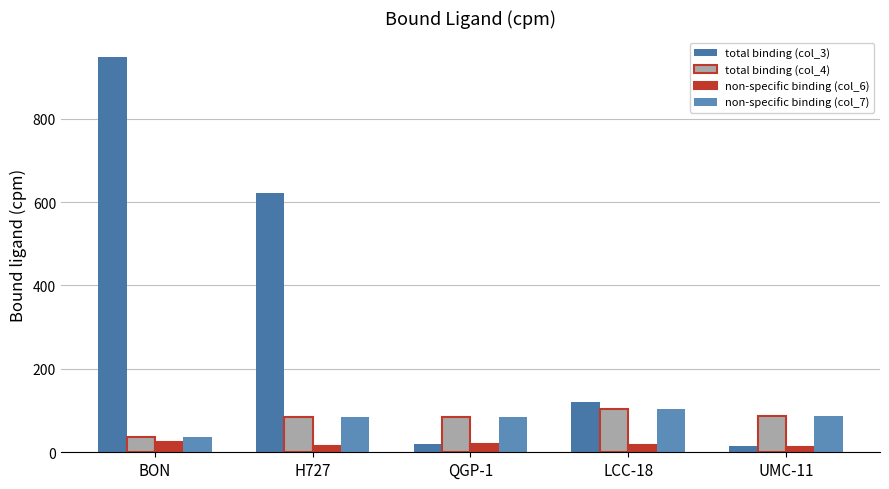

What position from the right is H727?

4